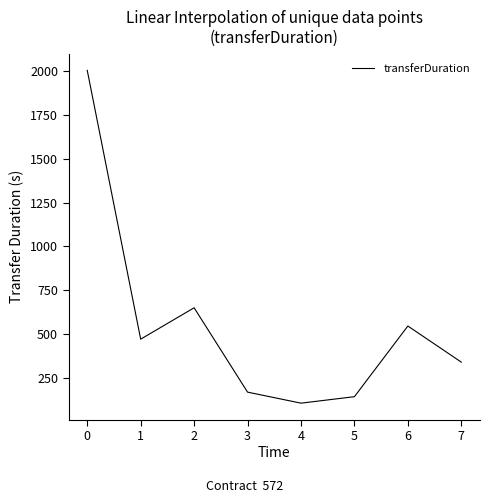

Rank the categories by value from lowest to highest.

4, 5, 3, 7, 1, 6, 2, 0